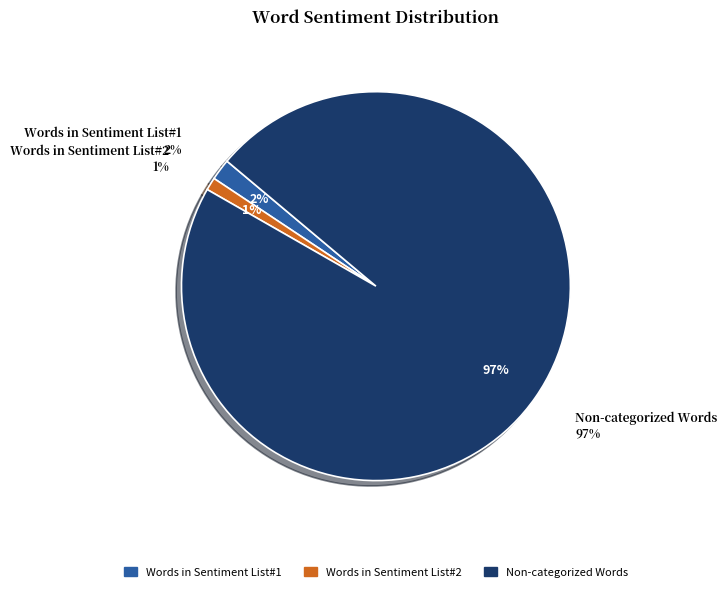

To the nearest percent, what percentage of the pie is Words in Sentiment List#2?

1%